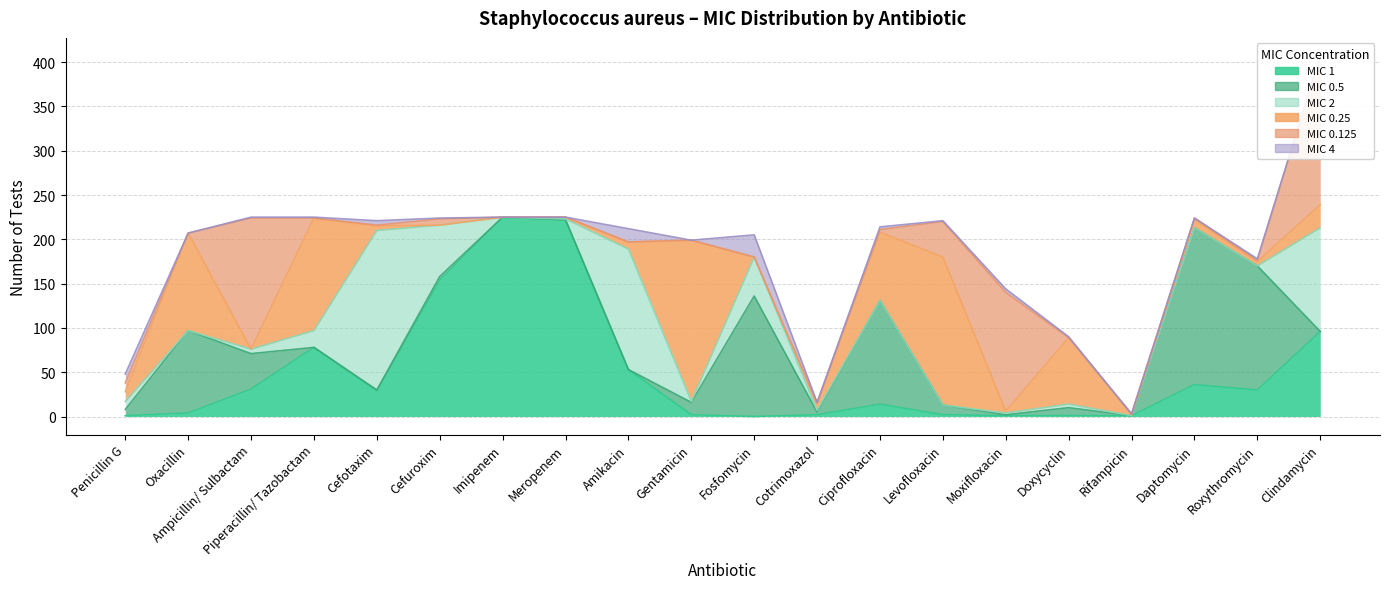

How many lines are shown in the chart?

6